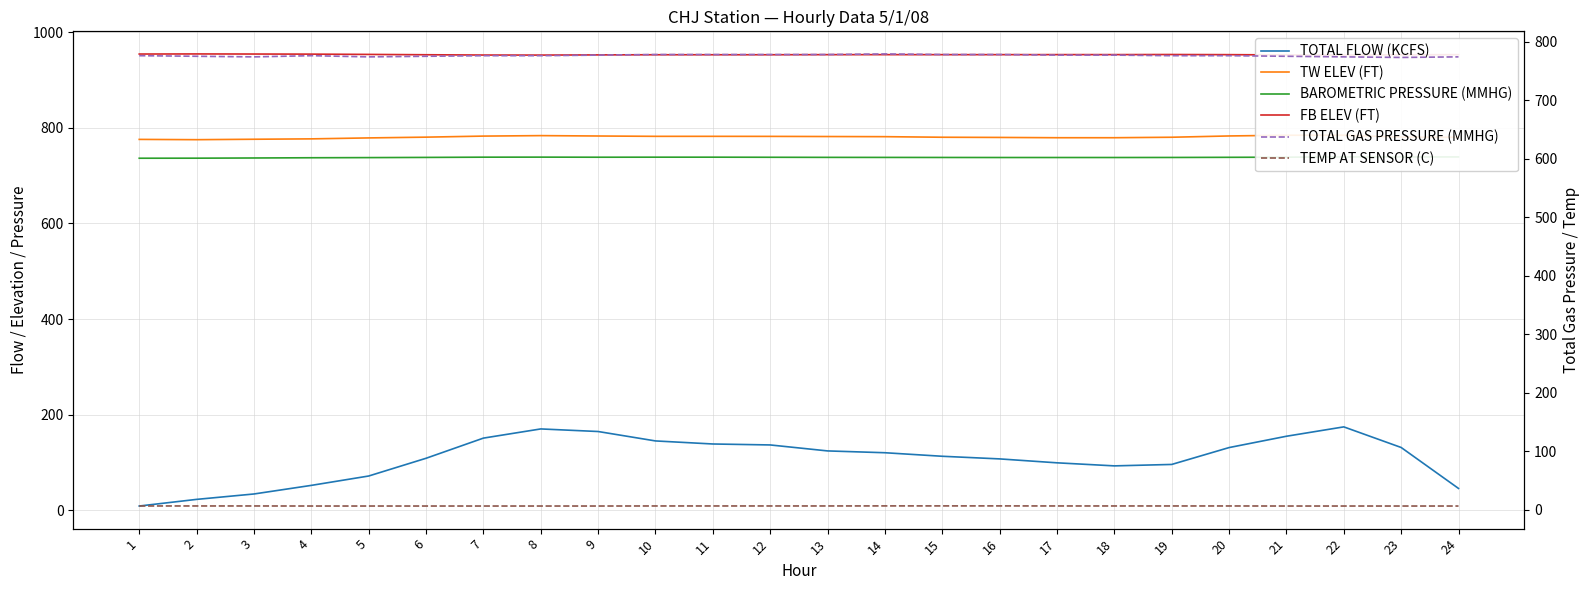

Which series changed the most between 17 and 18?

TOTAL FLOW (KCFS)